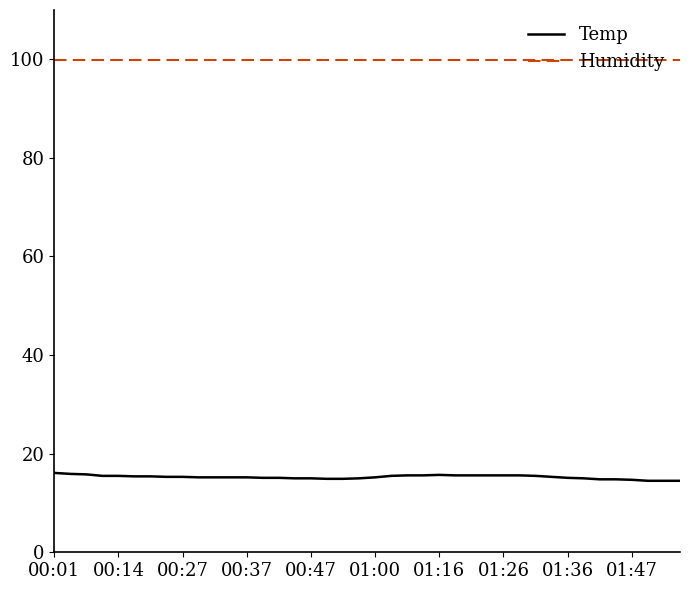

Does the chart display data point markers on the line(s)?

No